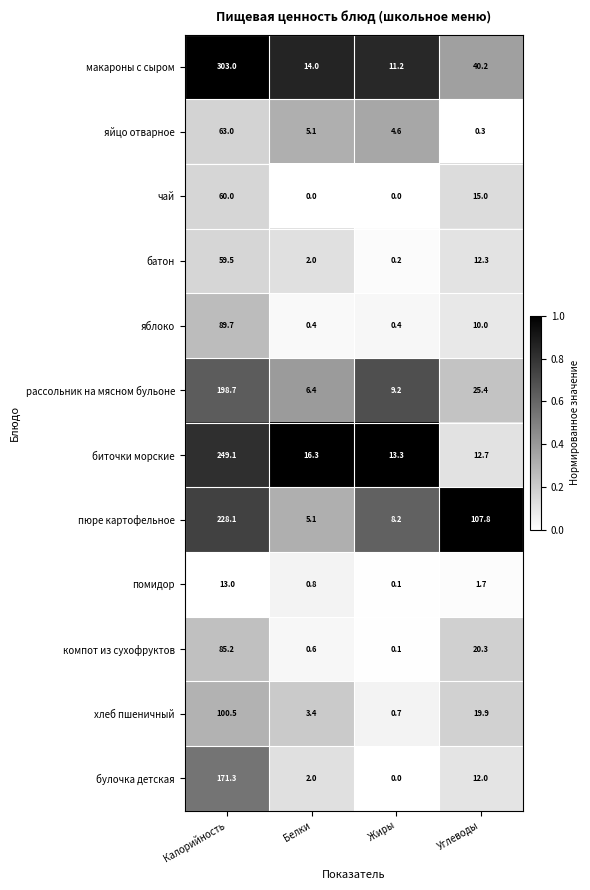

Where is хлеб пшеничный nearest to the value 50?

Углеводы